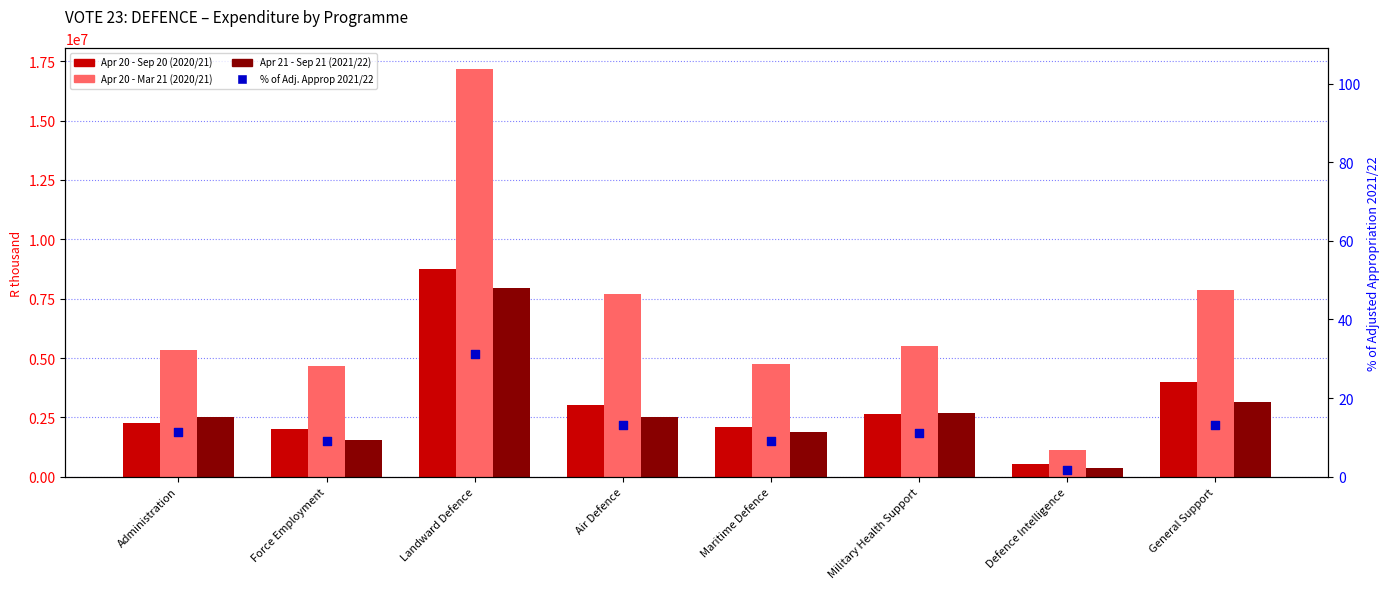

What are all the series names shown in the legend?

Apr 20 - Sep 20 (2020/21), Apr 20 - Mar 21 (2020/21), Apr 21 - Sep 21 (2021/22), % of Adj. Approp 2021/22